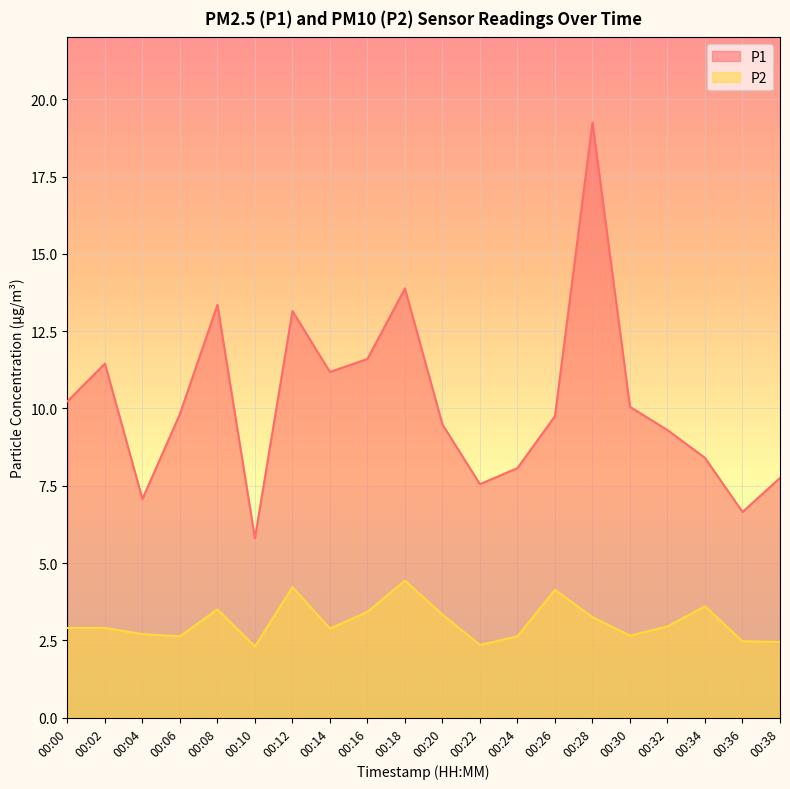

How many lines are shown in the chart?

2